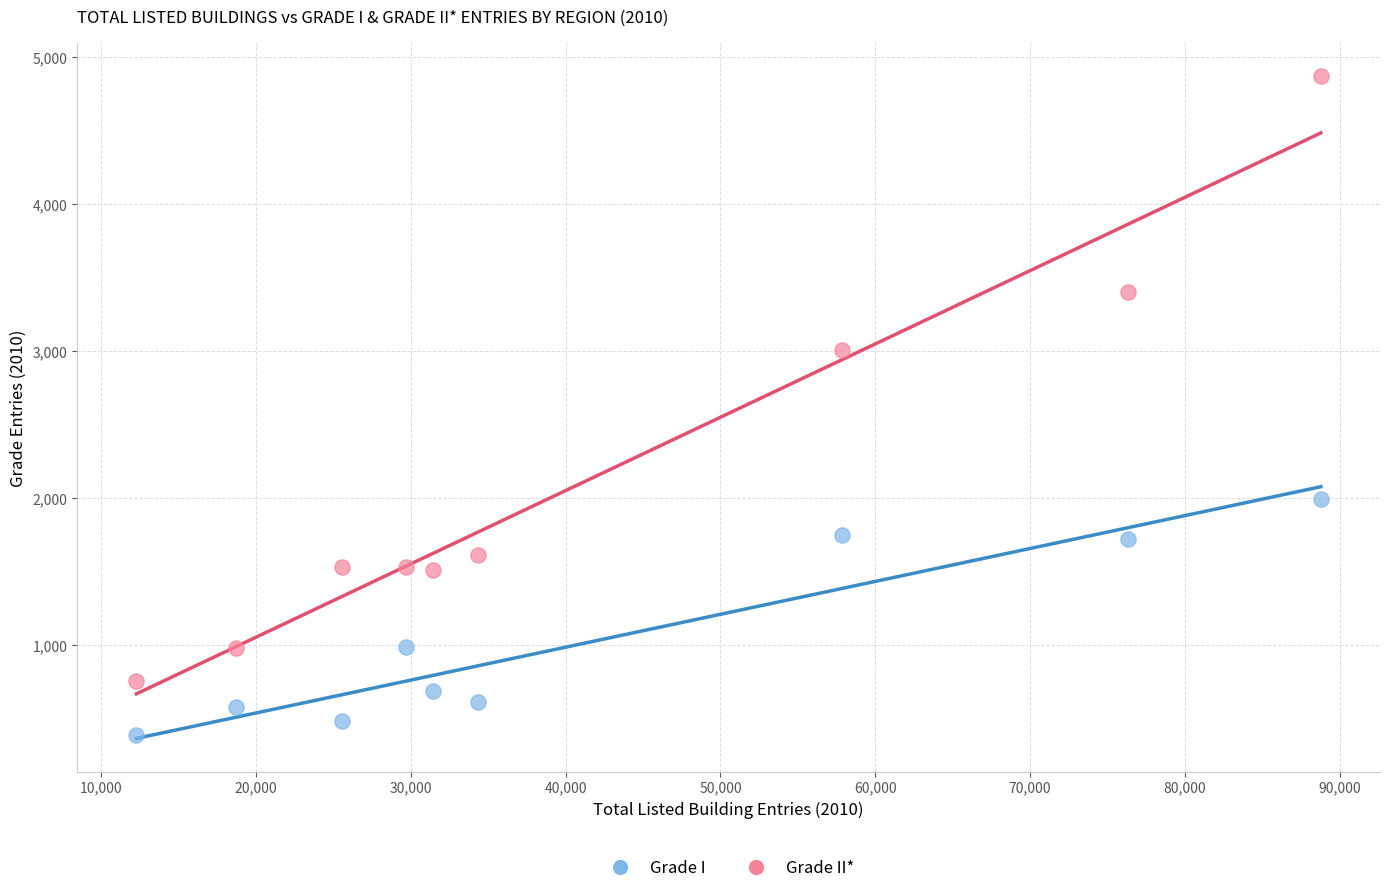

In the Grade II* series, what Y value is closest to 2811?

3005